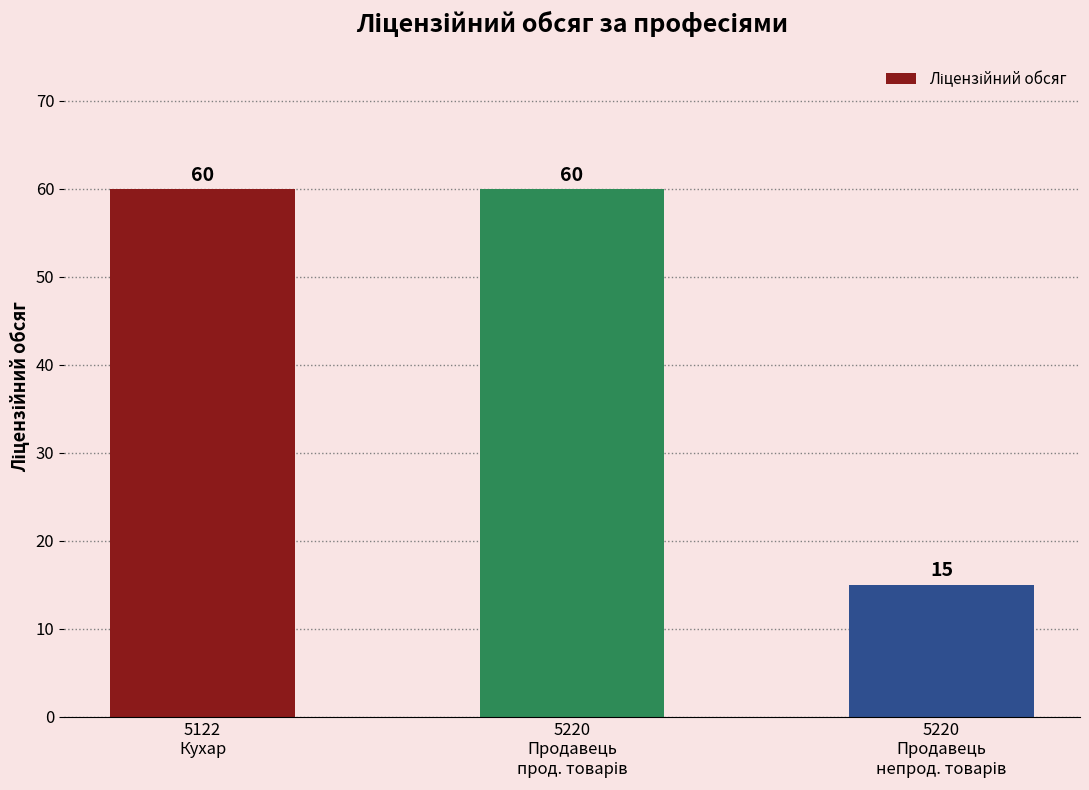

What is the smallest value displayed?

15